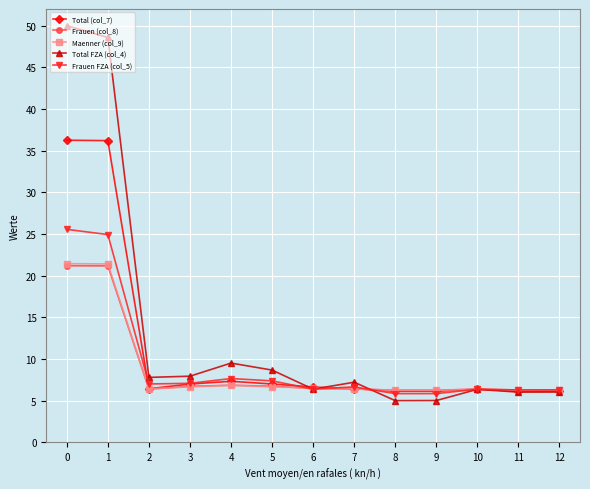

What is the value of the Frauen (col_8) point at the 6th from the left?

6.7